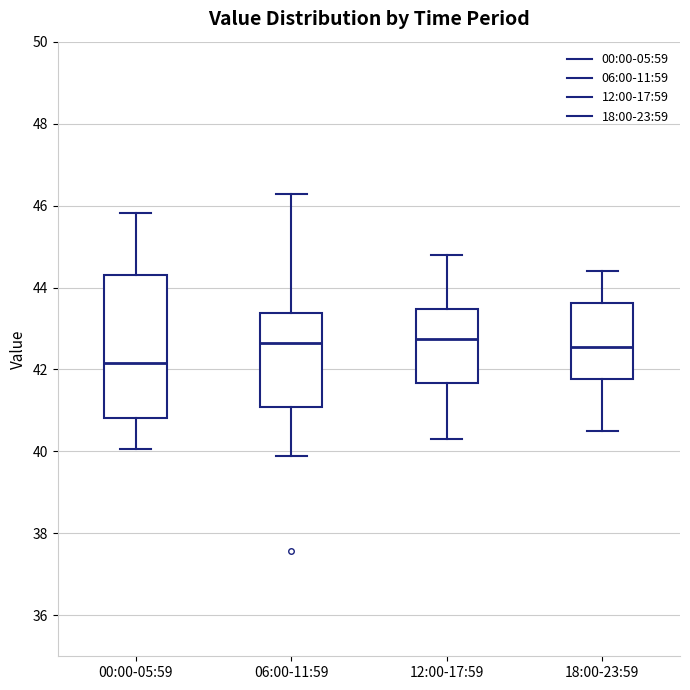

Reading left to right, read every box against the y-axis: the position of its median line, the range the box covers, and the ends of its whiskers. The values are not printed on the chart, so give them approximately, as read against the axis.

00:00-05:59: median 42.2, box 40.8 to 44.2, whiskers 40.0 to 45.8
06:00-11:59: median 42.6, box 41.0 to 43.4, whiskers 40.0 to 46.2
12:00-17:59: median 42.8, box 41.6 to 43.4, whiskers 40.4 to 44.8
18:00-23:59: median 42.6, box 41.8 to 43.6, whiskers 40.6 to 44.4